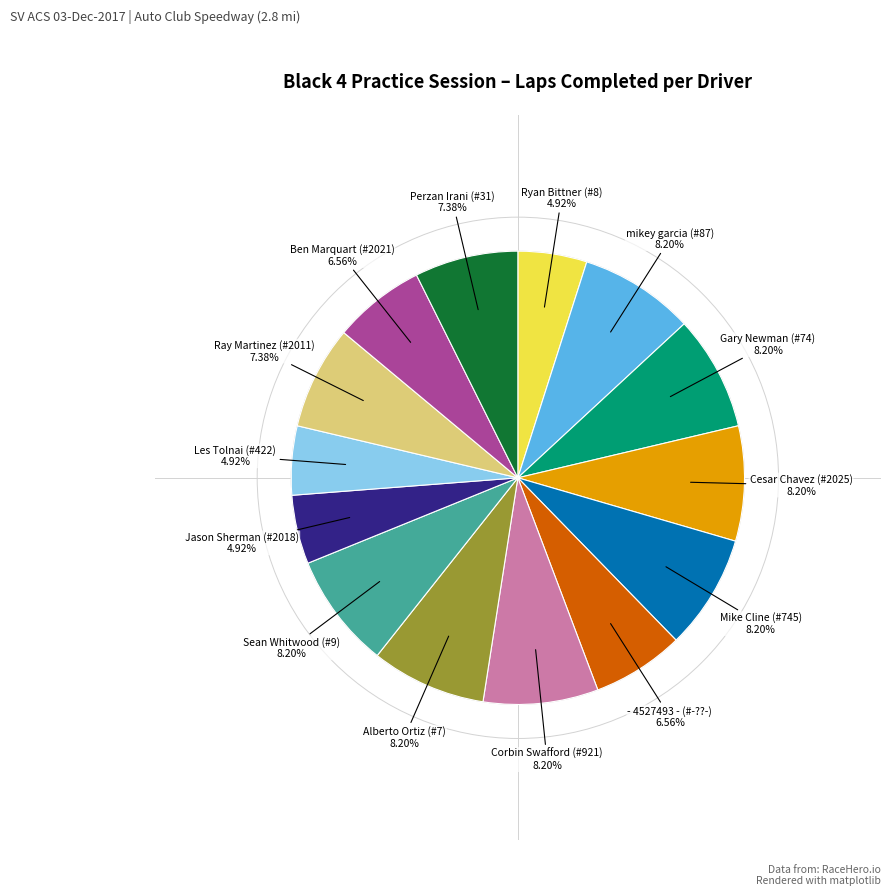

Is there a majority slice in this chart?

No